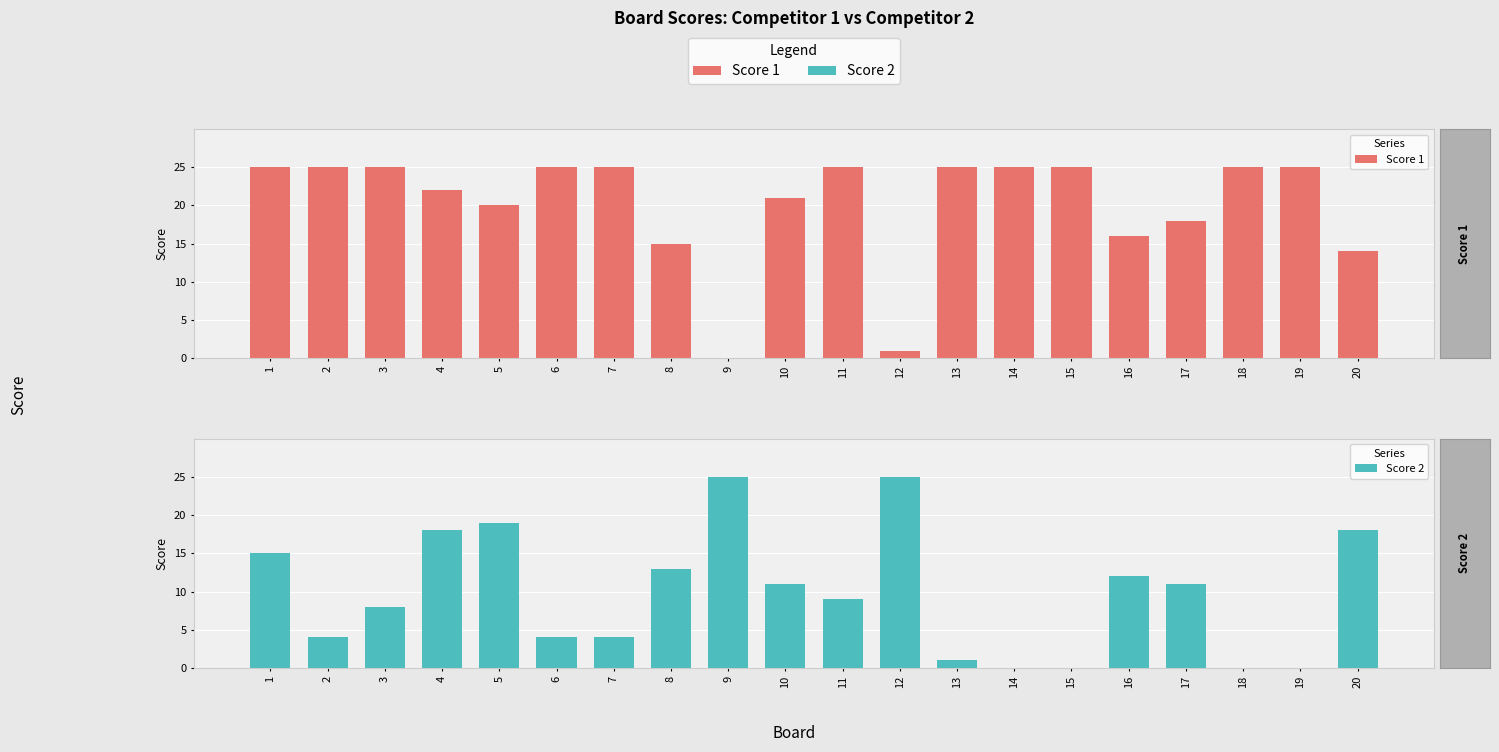

Reading left to right, list all the values displayed in this chart.

Score 1: 1=25	2=25	3=25	4=22	5=20	6=25	7=25	8=15	9=0	10=21	11=25	12=1	13=25	14=25	15=25	16=16	17=18	18=25	19=25	20=14
Score 2: 1=15	2=4	3=8	4=18	5=19	6=4	7=4	8=13	9=25	10=11	11=9	12=25	13=1	14=0	15=0	16=12	17=11	18=0	19=0	20=18